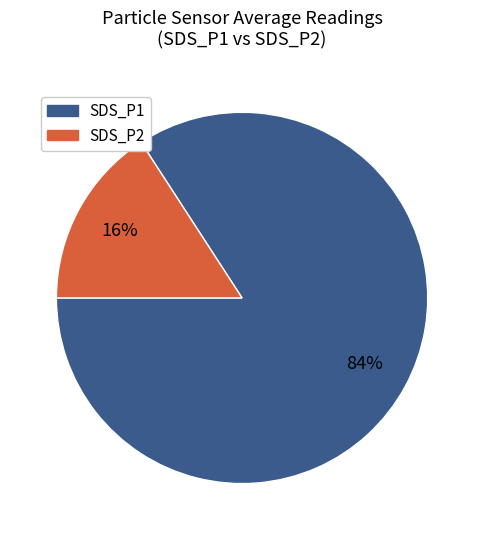

To the nearest percent, what is the combined percentage of SDS_P2 and SDS_P1?

100%